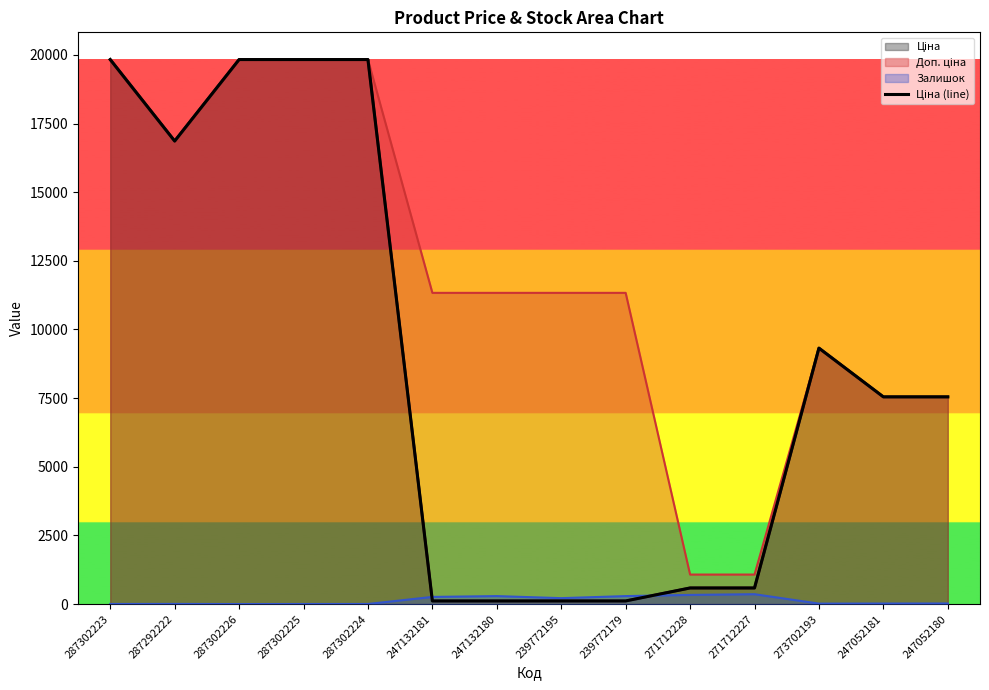

What is the difference between the maximum and minimum values?

19717.7